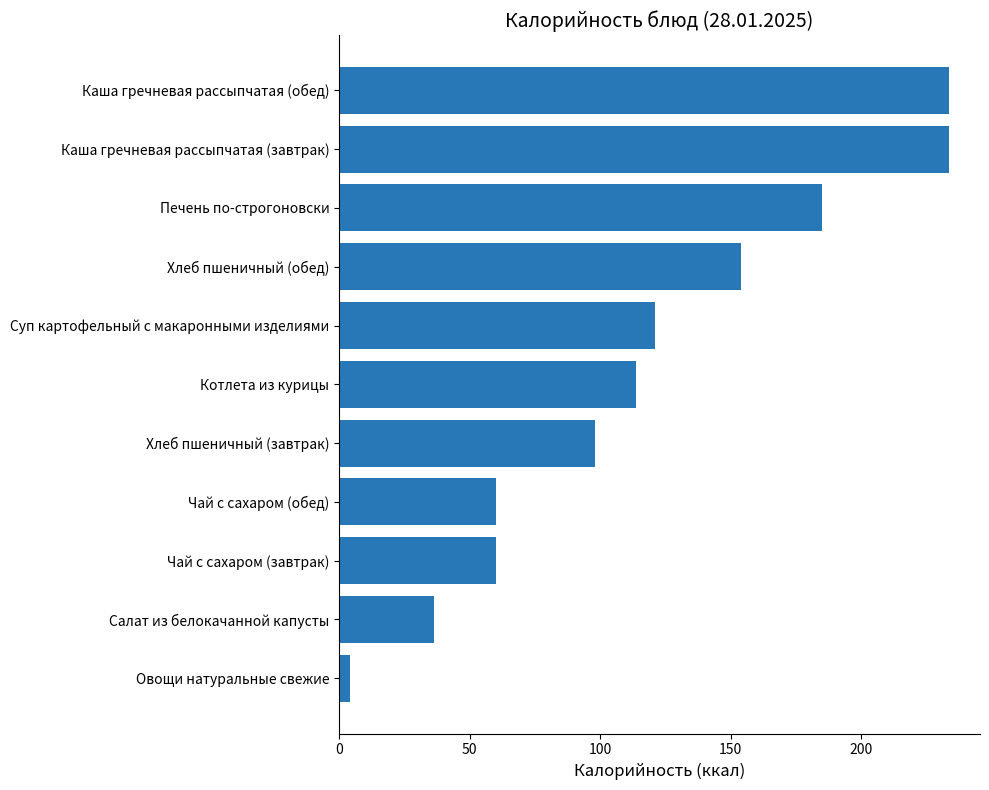

Which label corresponds to the smallest value in the chart?

Овощи натуральные свежие